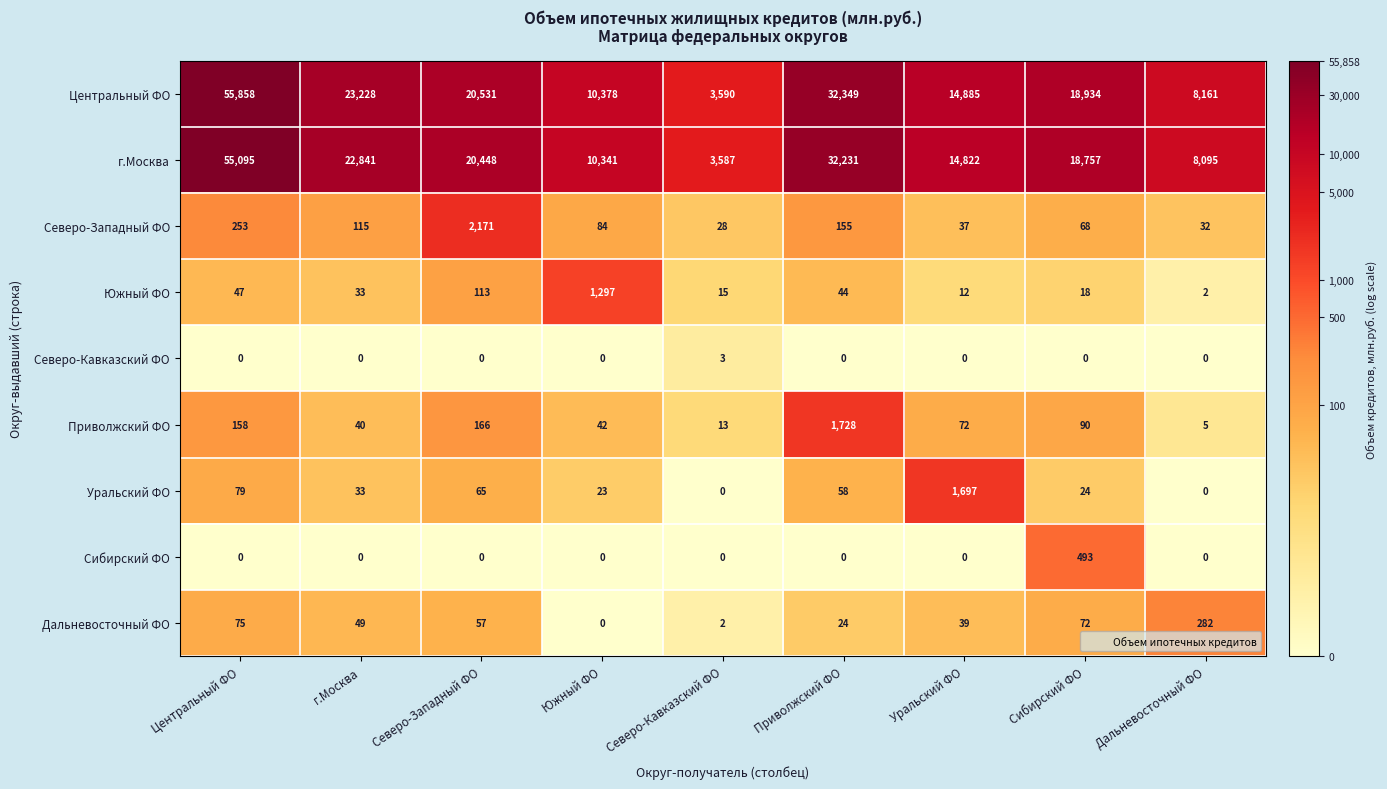

At which category is the sum across all series the highest?

Центральный ФО